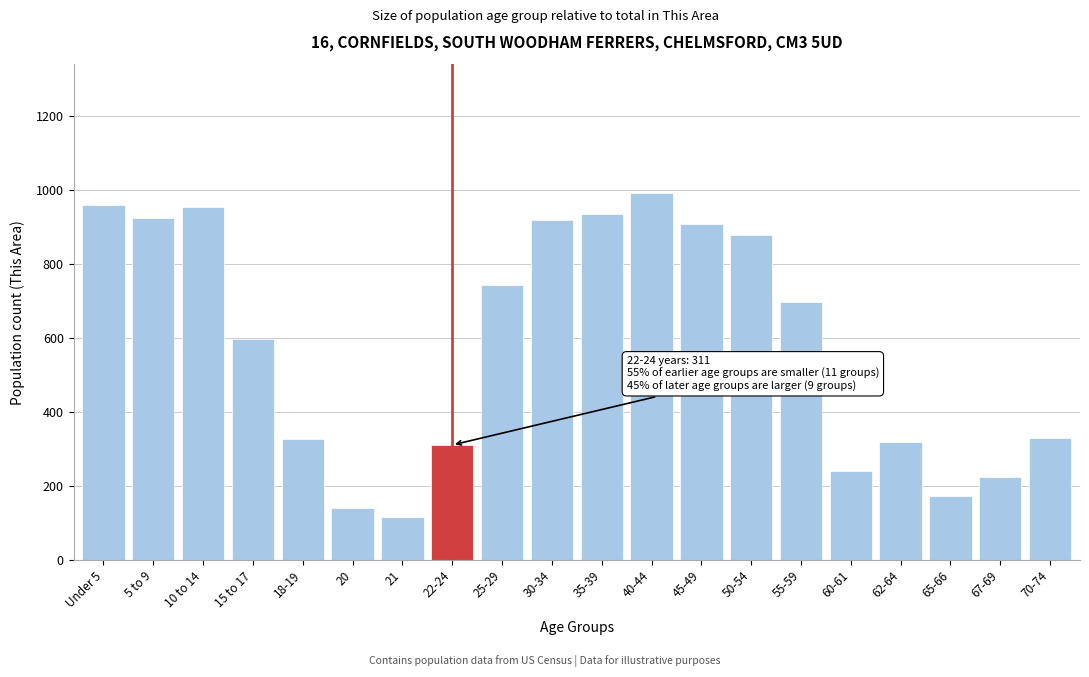

What is the change in value from 20 to 50-54?

+738